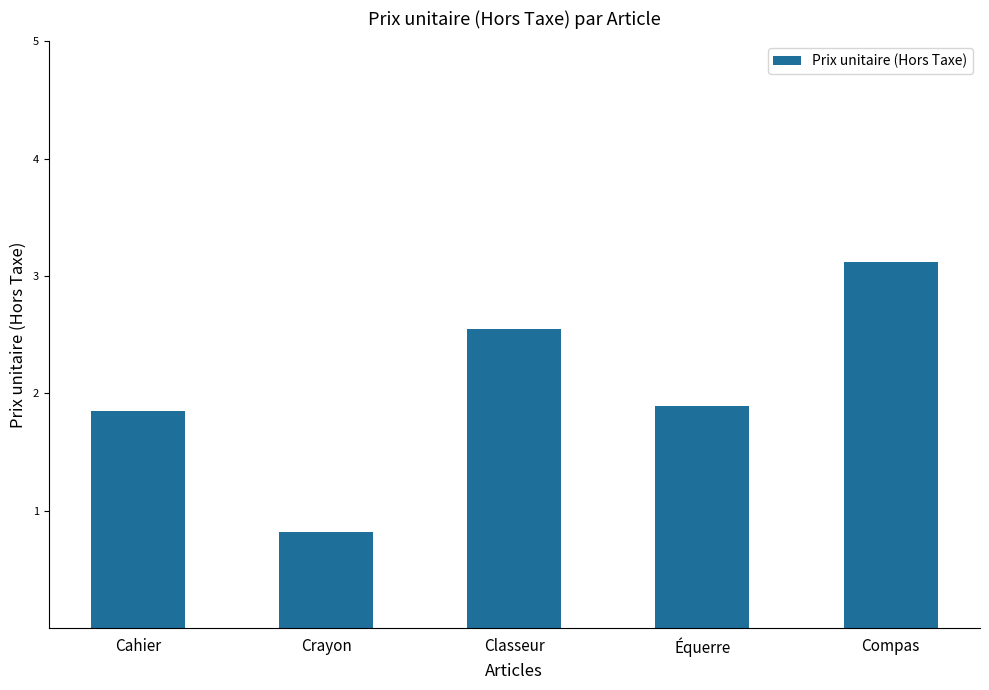

At which label does the data first exceed 1?

Cahier